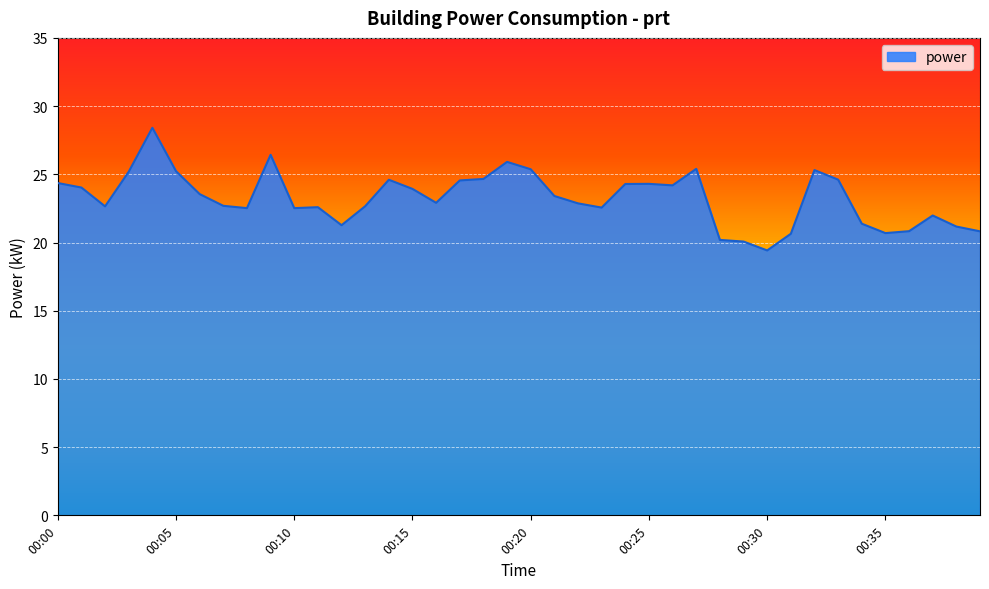

True or false: there are more than 0 points higher than both neighbors.

True